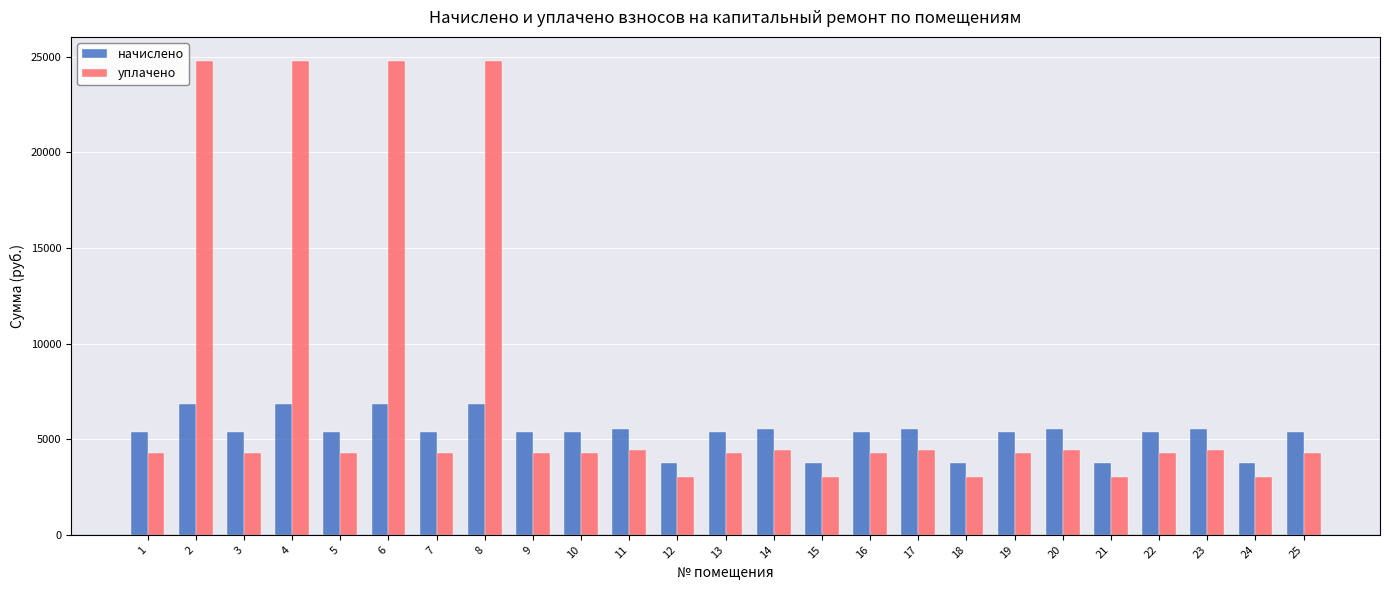

What is the total value across all series at 24?

6779.1